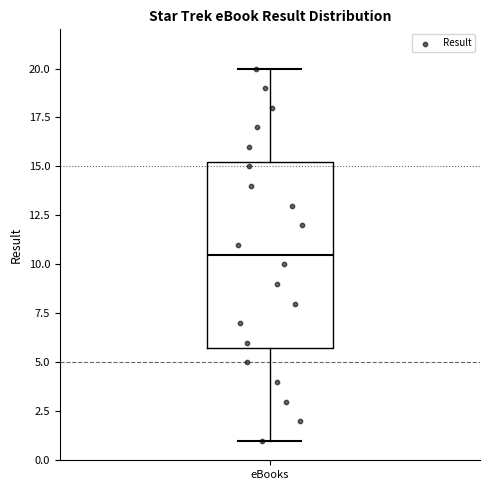

Read this box plot against the y-axis: the position of the median line, the range covered by the box, and the ends of both whiskers. The values are not printed on the chart, so give them approximately, as read against the axis.

median 10.5, box 6.0 to 15.5, whiskers 1.0 to 20.0